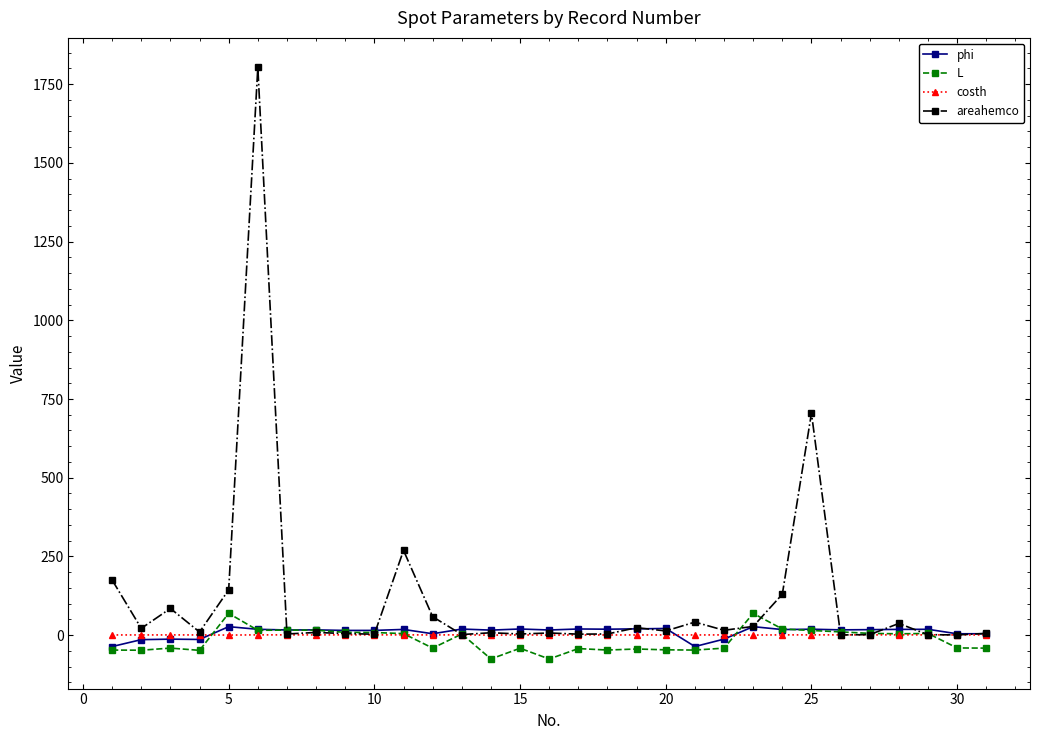

What are all the series names shown in the legend?

phi, L, costh, areahemco